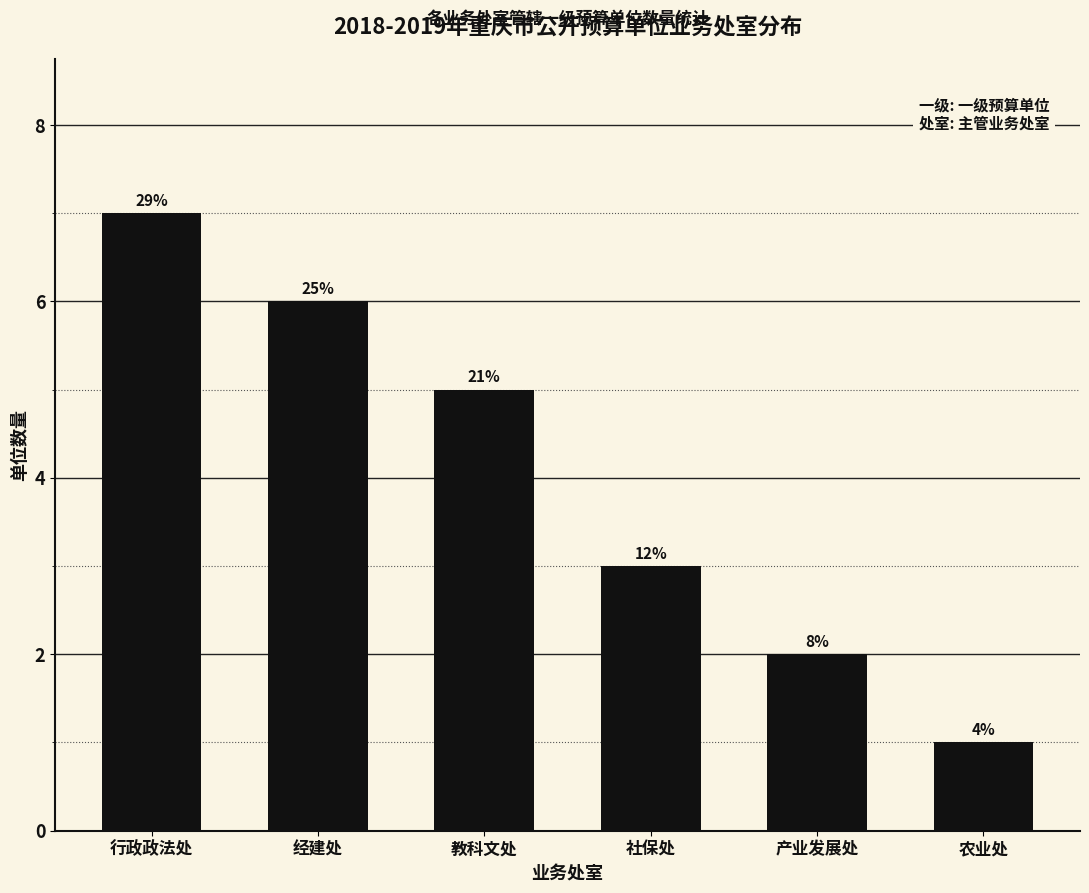

Which label corresponds to the largest value in the chart?

行政政法处